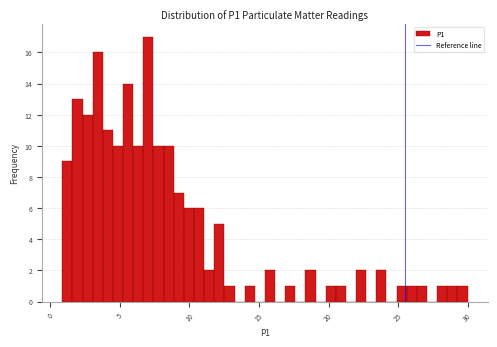

Around what value on the x-axis is the tallest bar? Give the approximate position of its centre, as read against the axis.

7.0